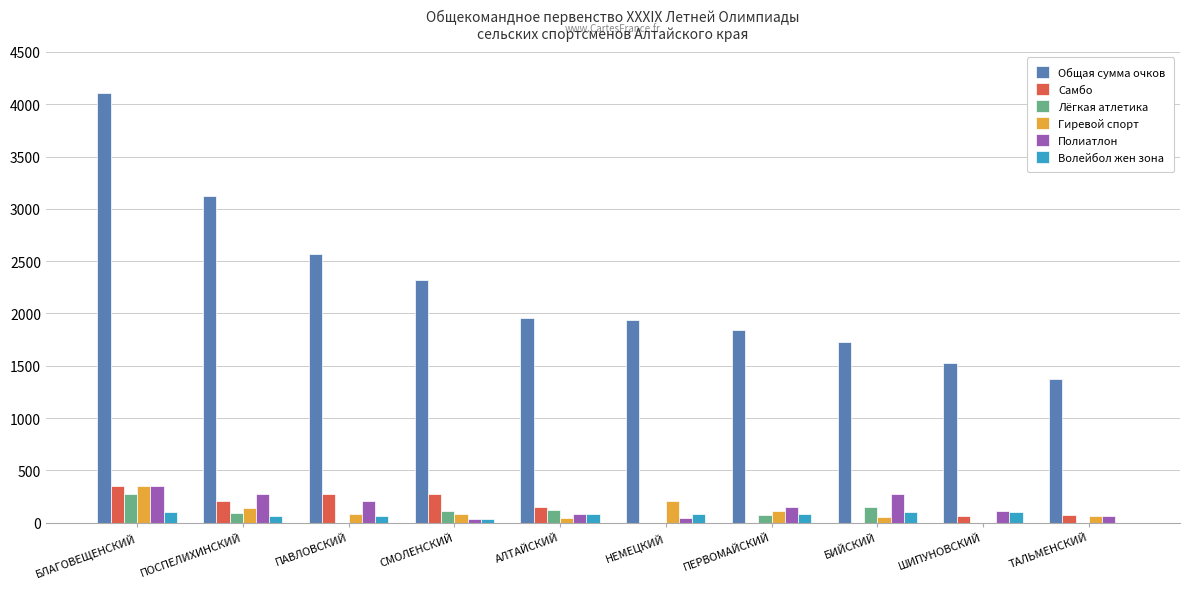

What is the maximum value for Волейбол жен зона?

100